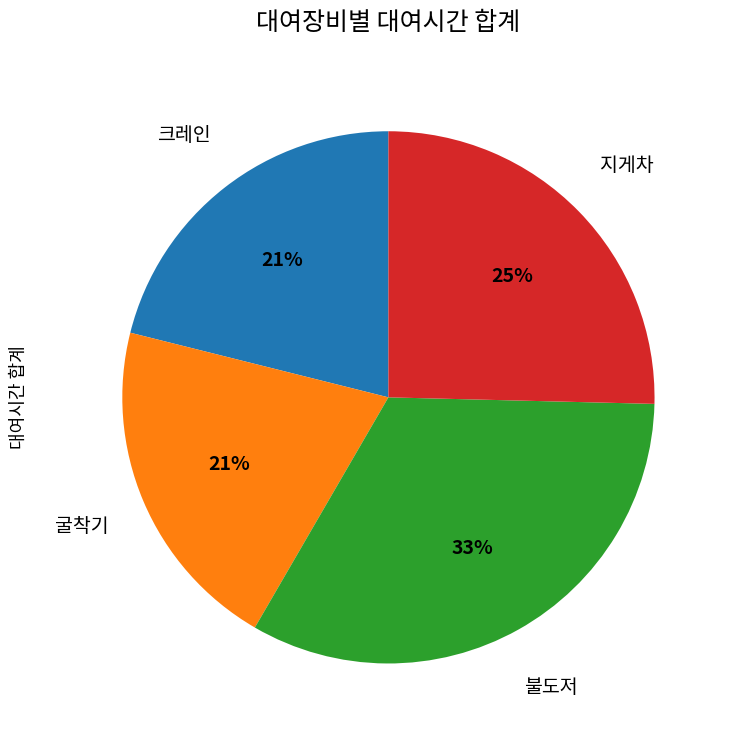

To the nearest percent, what is the average slice percentage?

25%